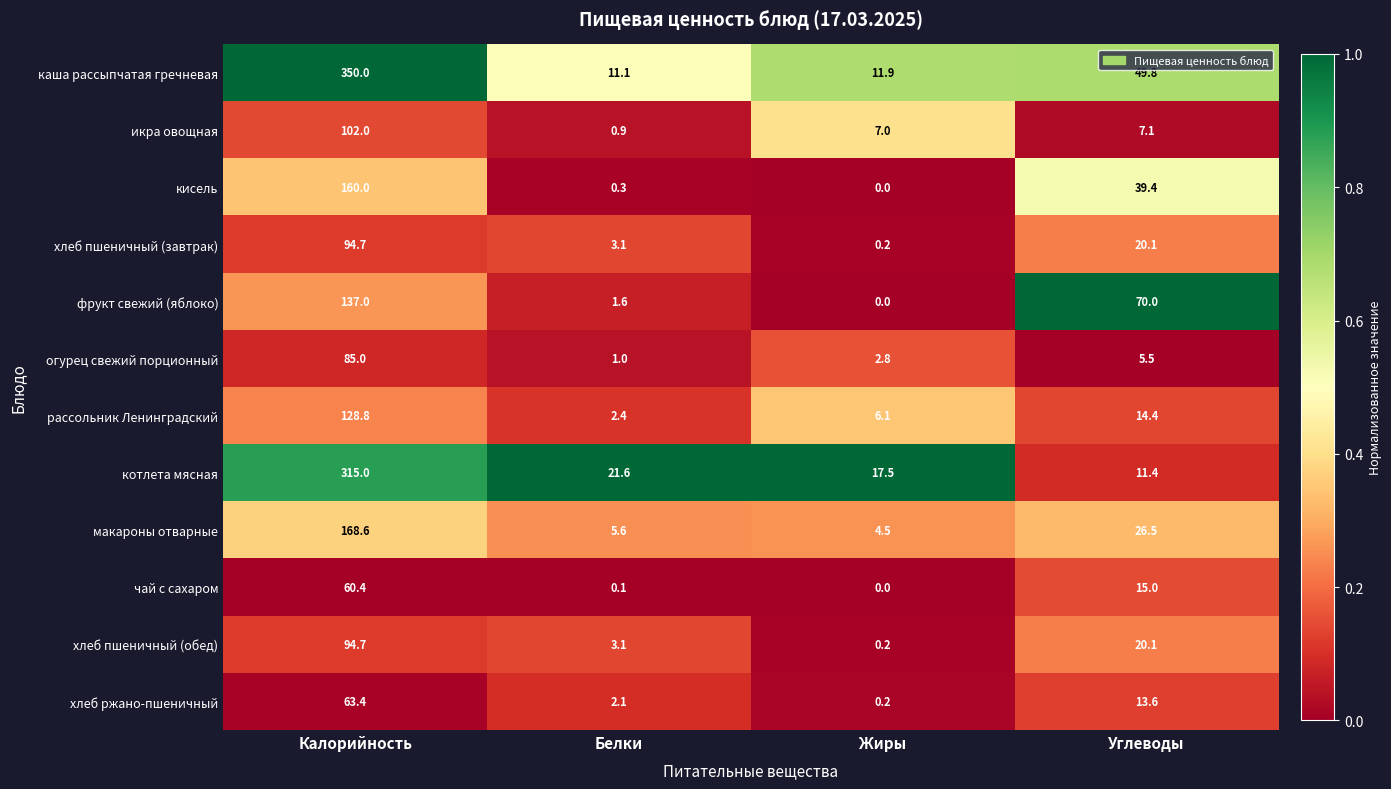

True or false: хлеб пшеничный (обед) has a value of 125.5 at Калорийность.

False